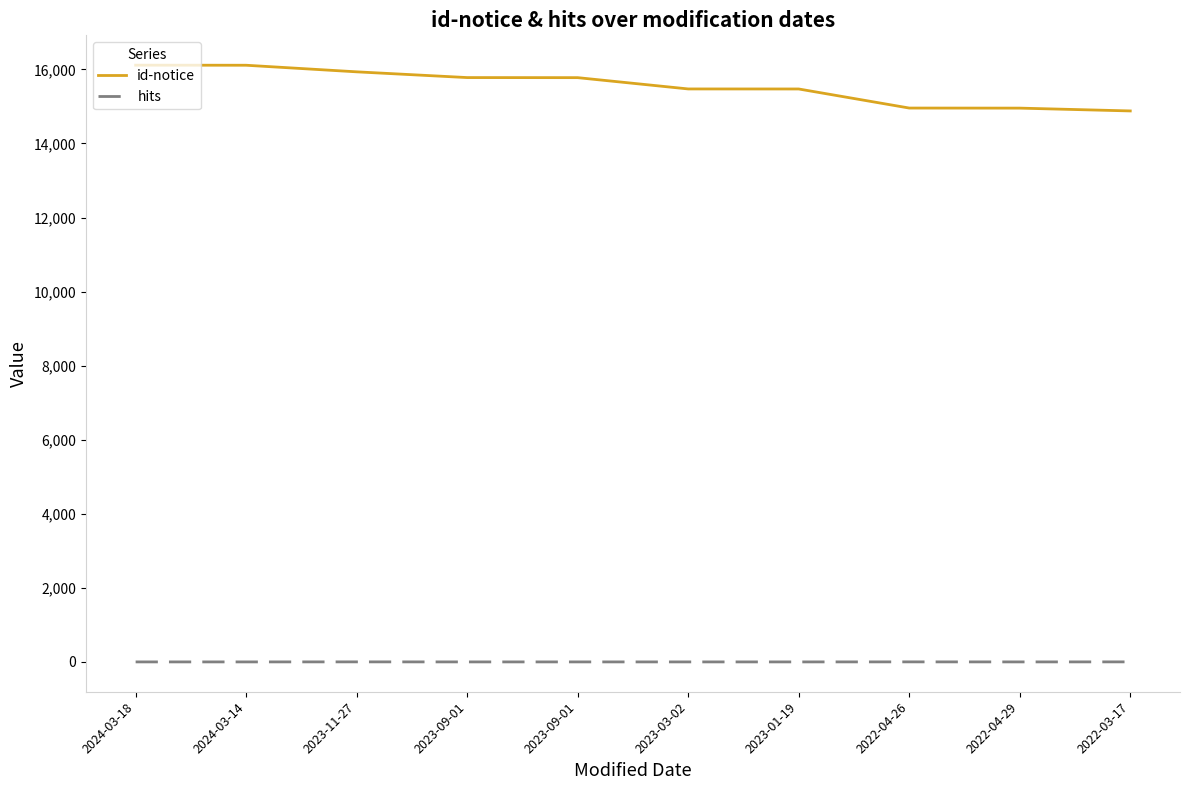

How many lines are shown in the chart?

2